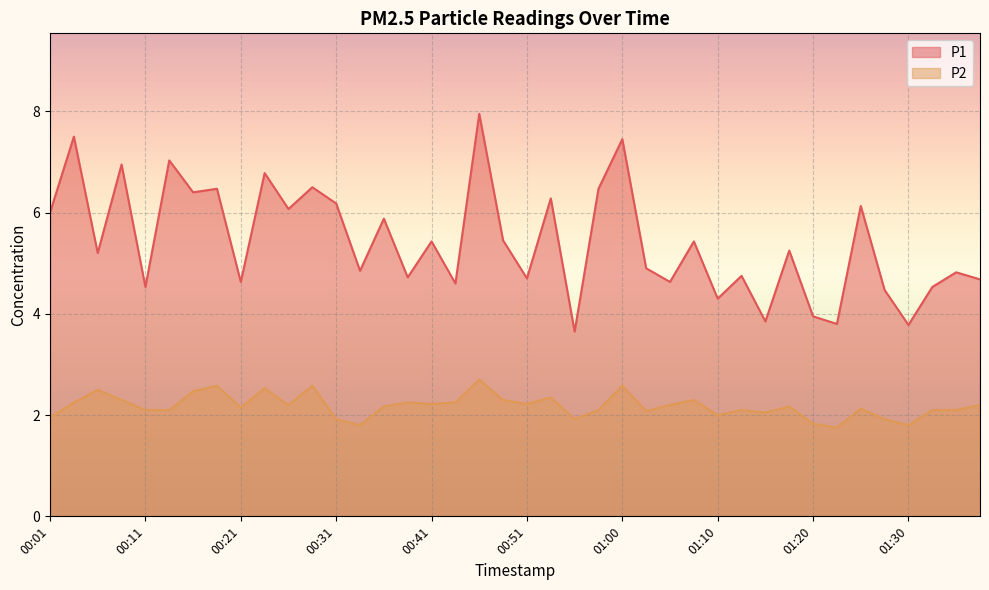

The P1 series shows 4.0 at 01:20. True or false?

True